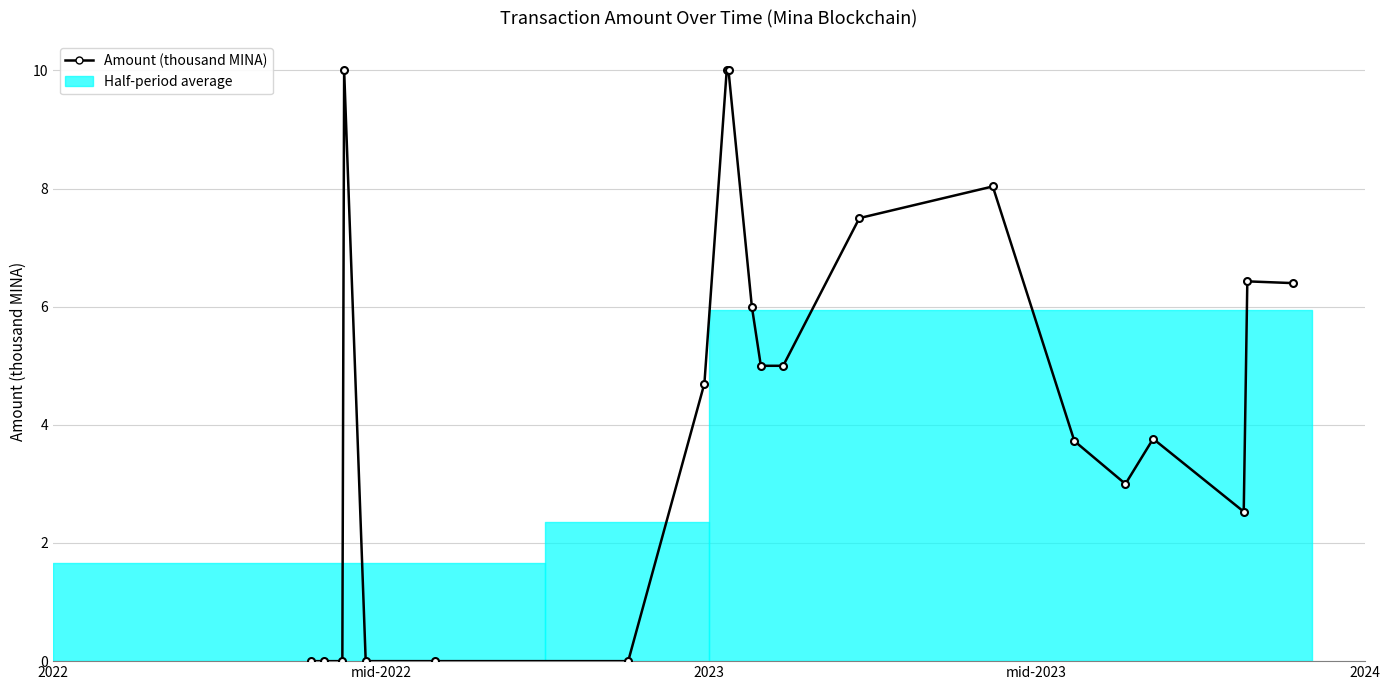

What is the greatest value displayed?

10.0